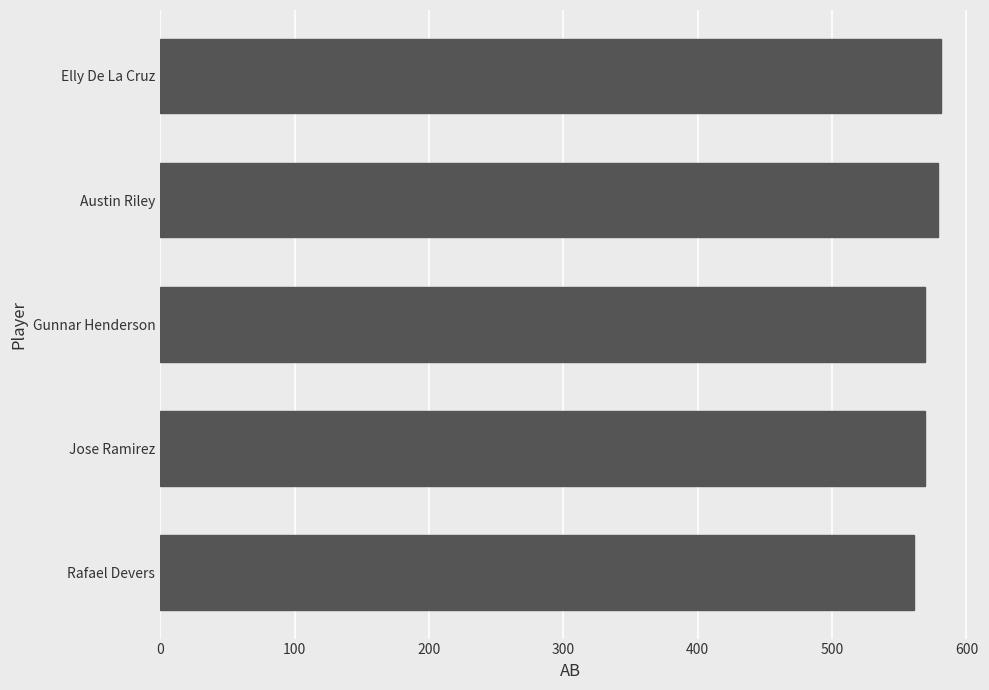

Is it true that the value at Elly De La Cruz is 369?

False